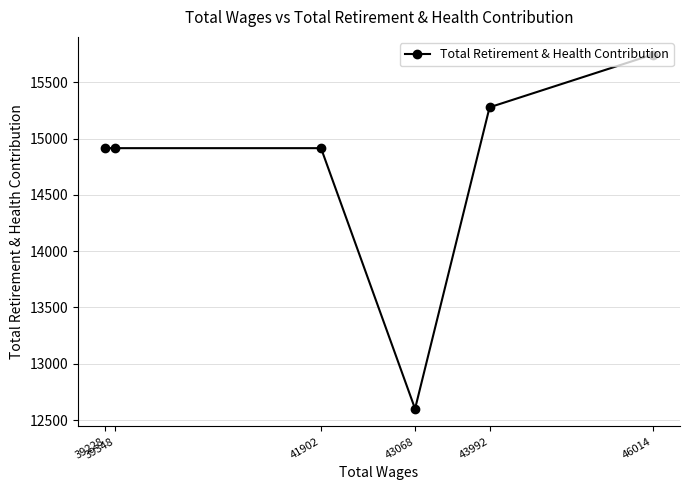

At which label is the value closest to 14173?

41902